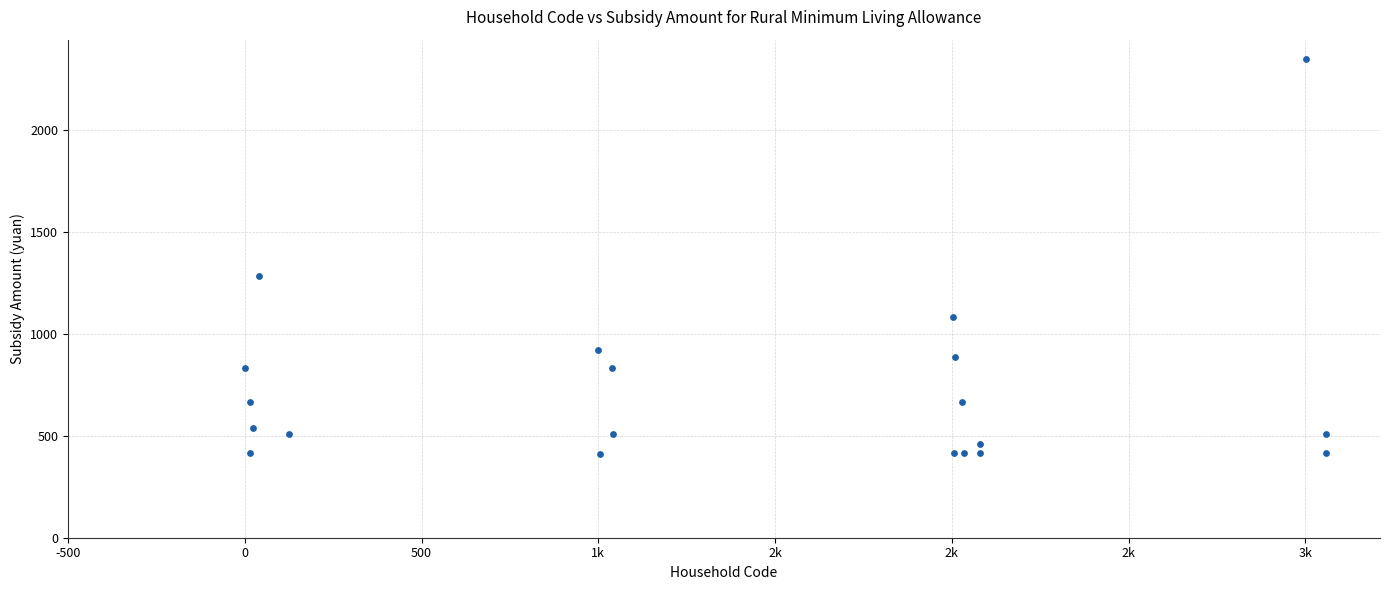

What Y value in the scatter plot is closest to 1380?

1285